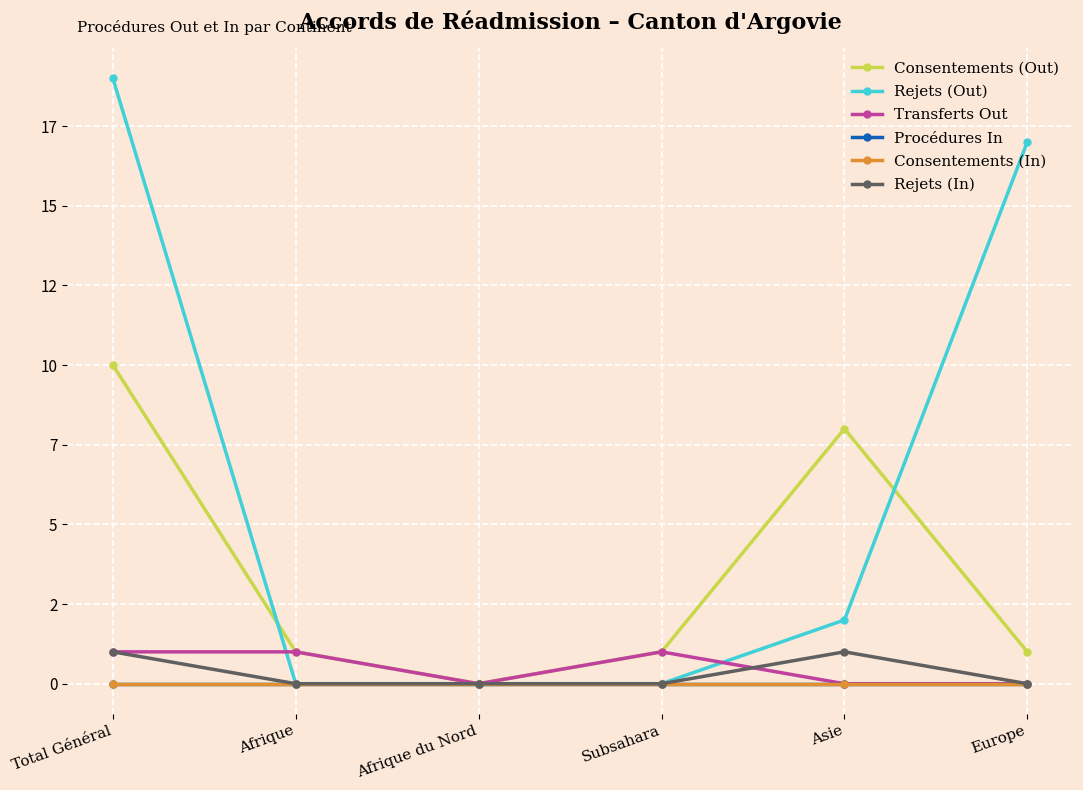

Does the chart display data point markers on the line(s)?

Yes